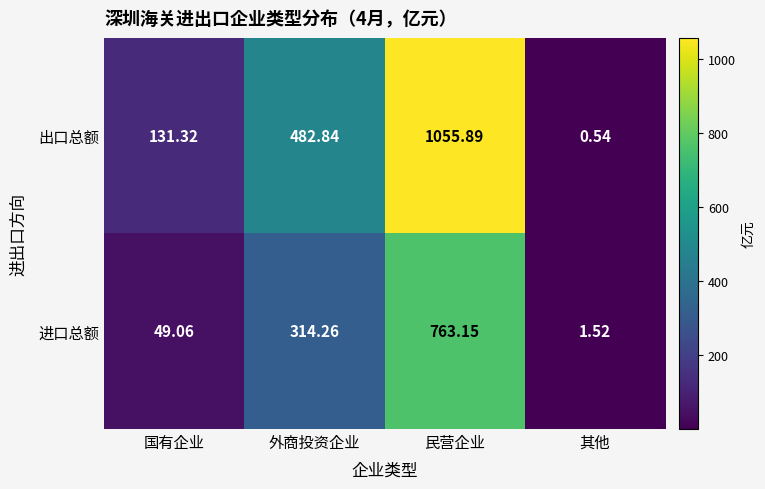

Which series has the largest range (max minus min)?

出口总额